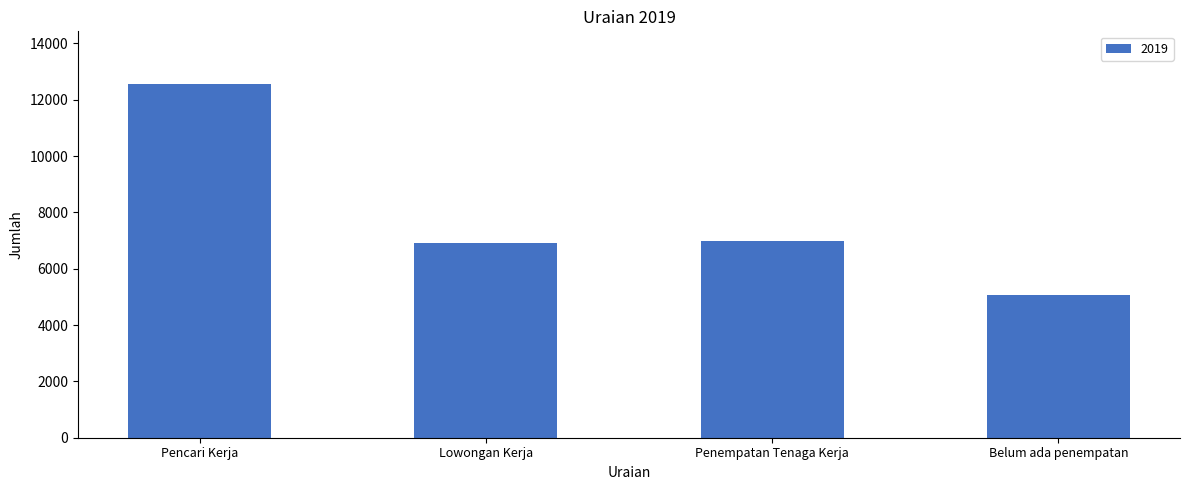

How many distinct data groups are displayed?

1